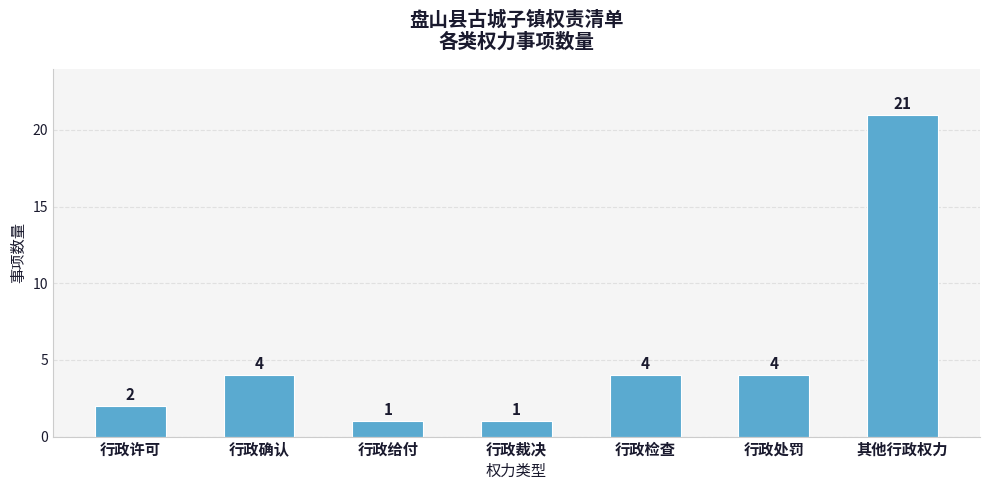

How many bars are there in total?

7